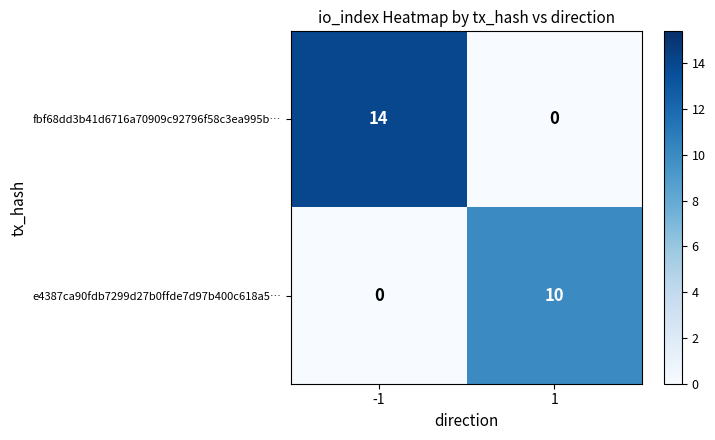

What is the difference between the maximum and minimum values in the e4387ca90fdb7299d27b0ffde7d97b400c618a5… series?

10